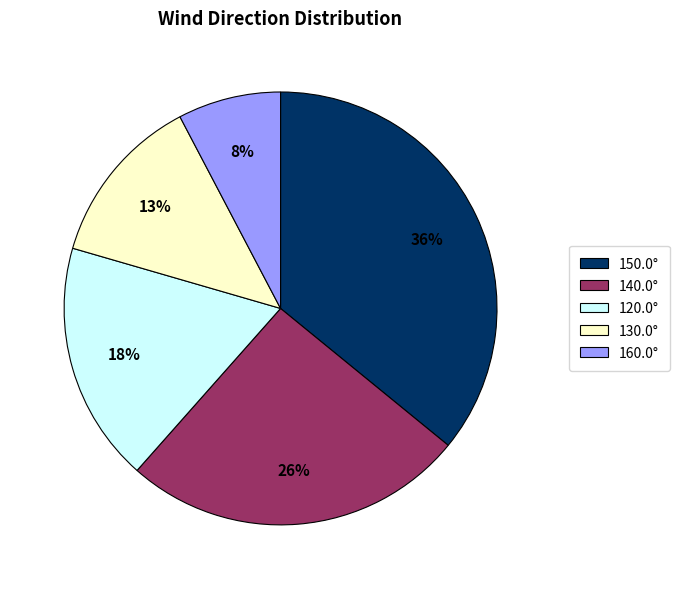

The 150.0° slice represents 36% of the pie. True or false?

True